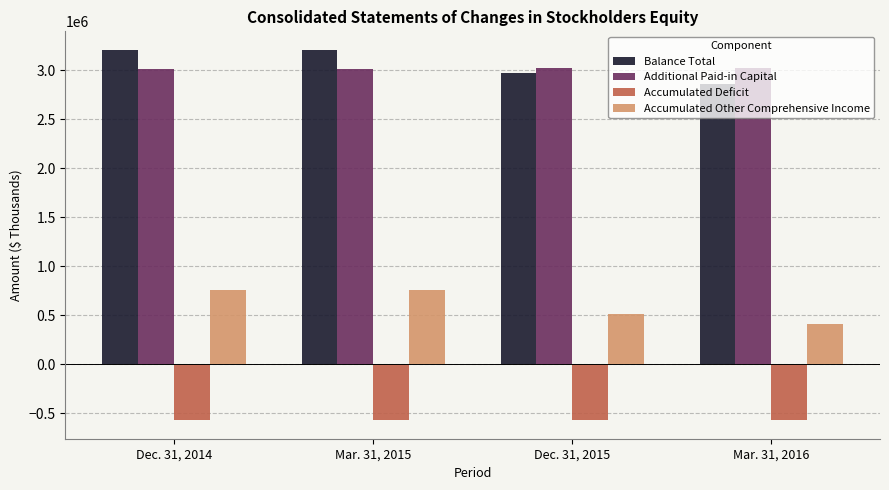

What are all the series names shown in the legend?

Balance Total, Additional Paid-in Capital, Accumulated Deficit, Accumulated Other Comprehensive Income